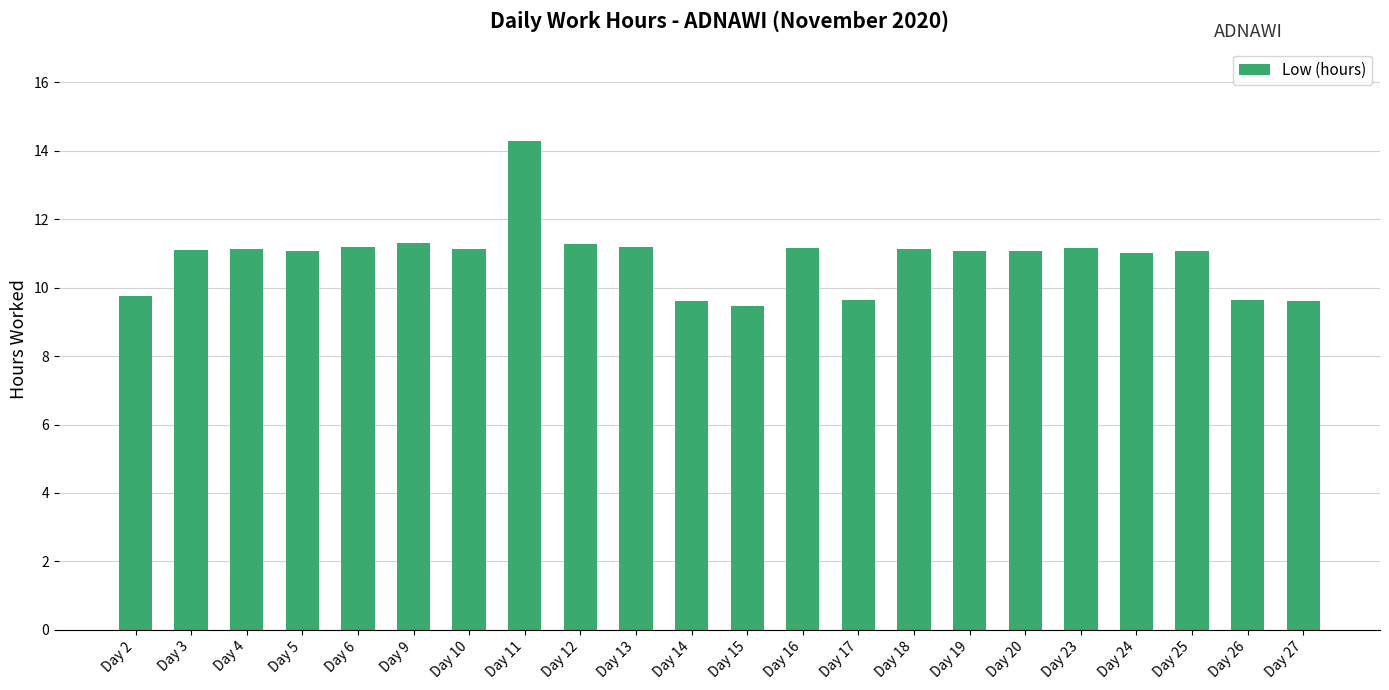

Approximately how many times larger is the value at Day 9 compared to Day 12?

1.0